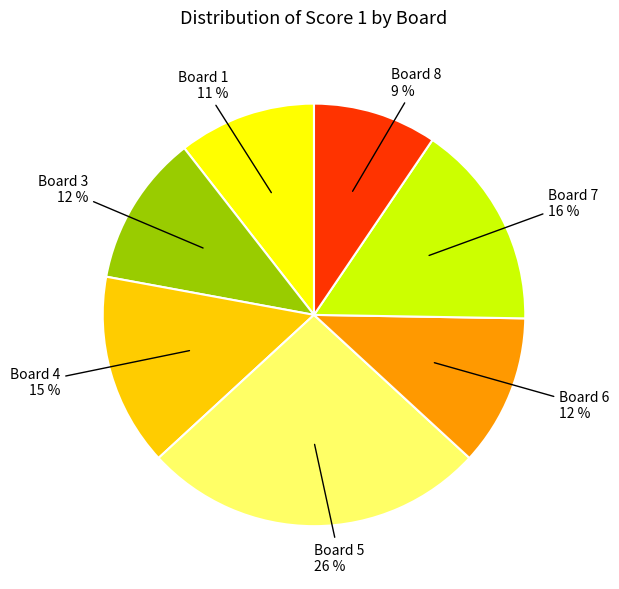

To the nearest percent, what is the difference between the largest and smallest slice percentages?

17%